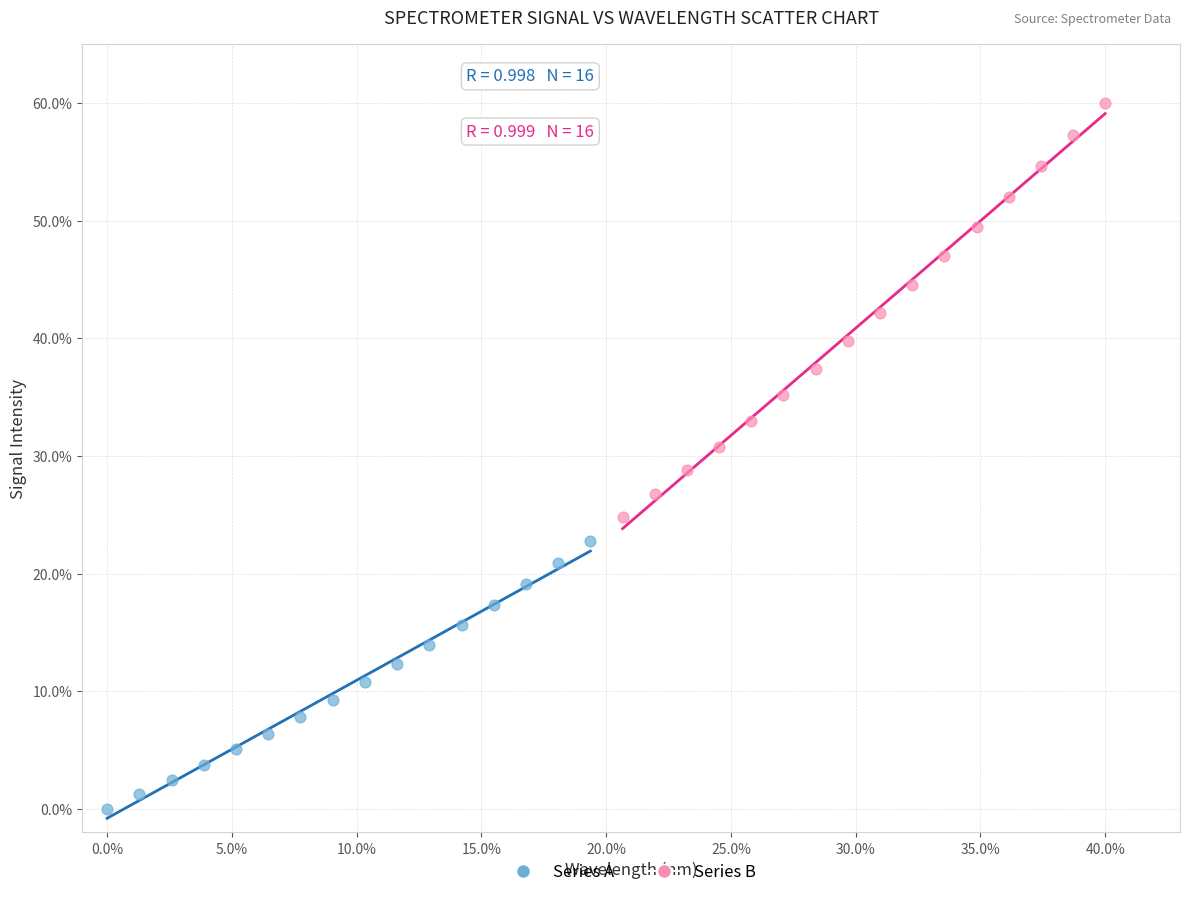

Which series reaches the minimum Y coordinate?

Series A